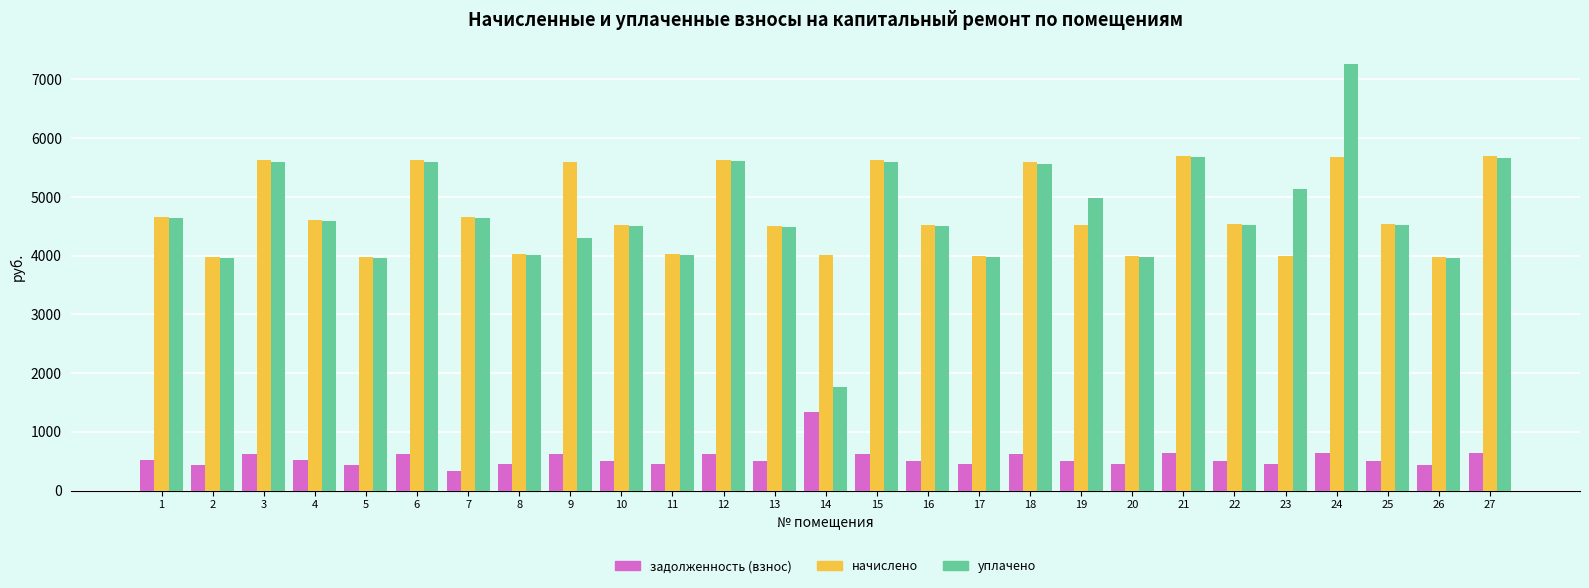

Between 19 and 24, which series saw the biggest shift?

уплачено